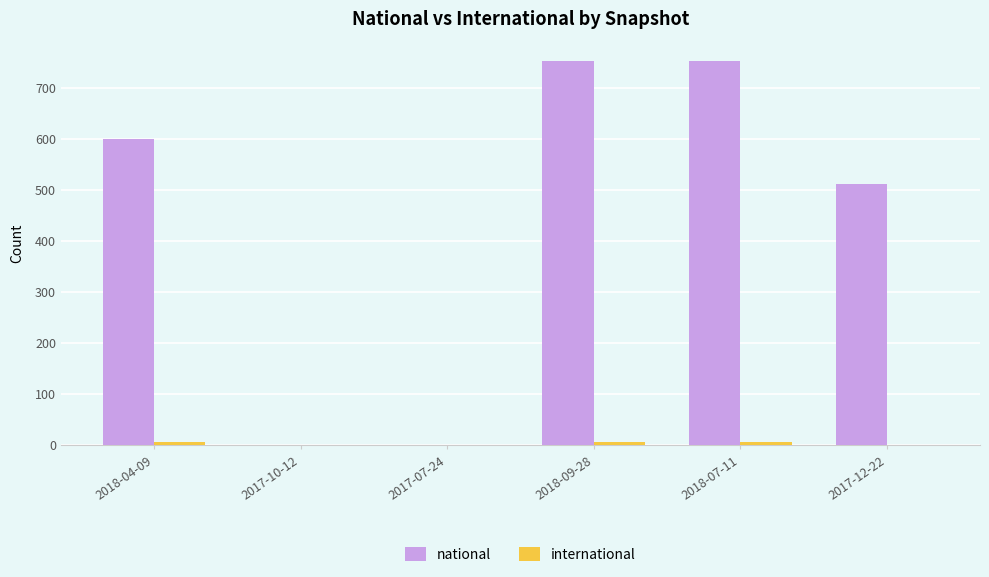

The national series shows 194 at 2017-12-22. True or false?

False